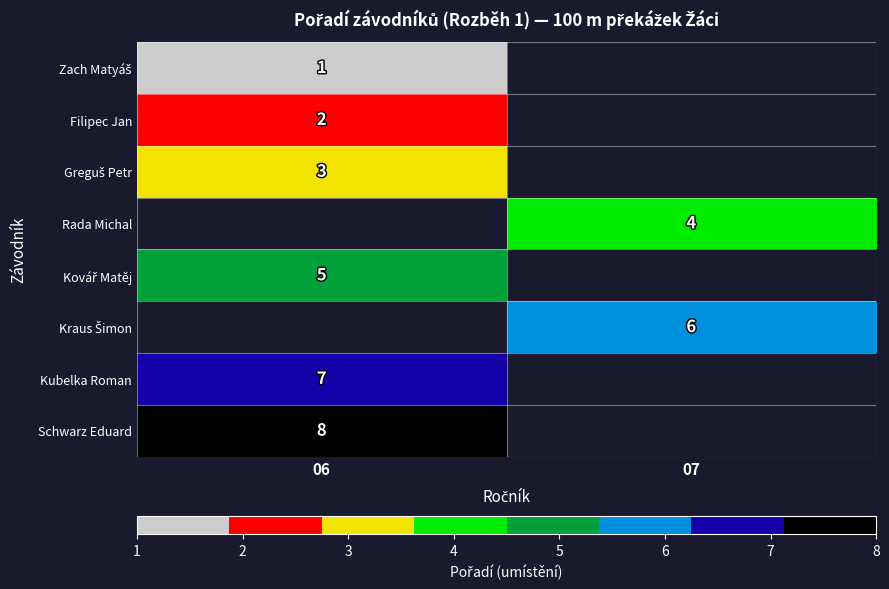

The value of Kubelka Roman at 06 is 12. True or false?

False